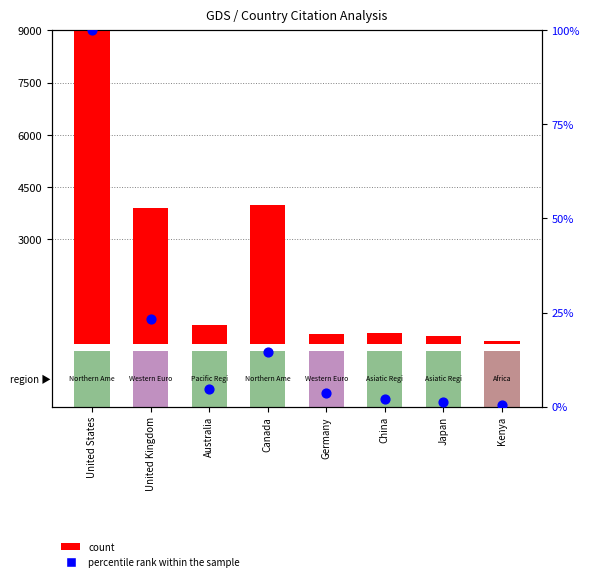

What is the ratio of the value at China to the value at Canada?

0.1